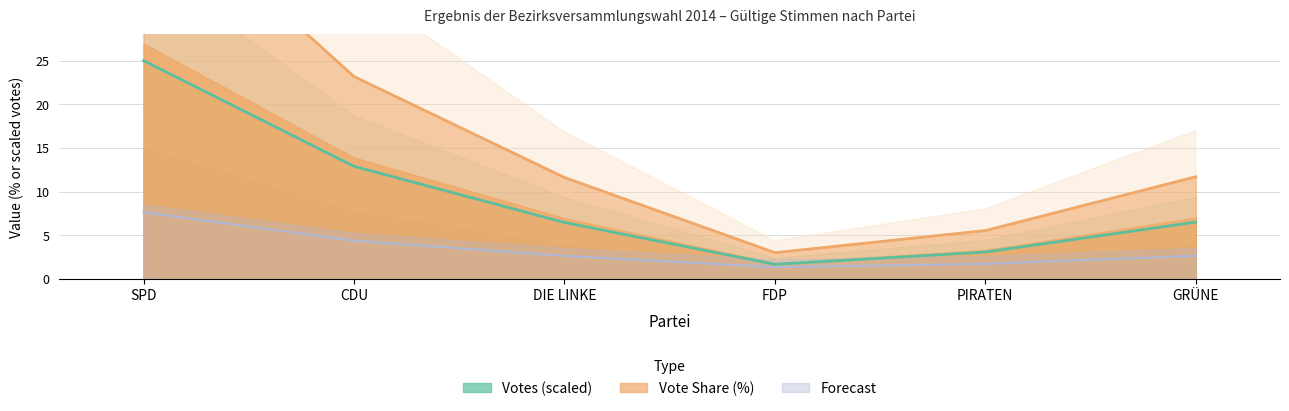

What is the difference between the highest and lowest values at PIRATEN?

2.5